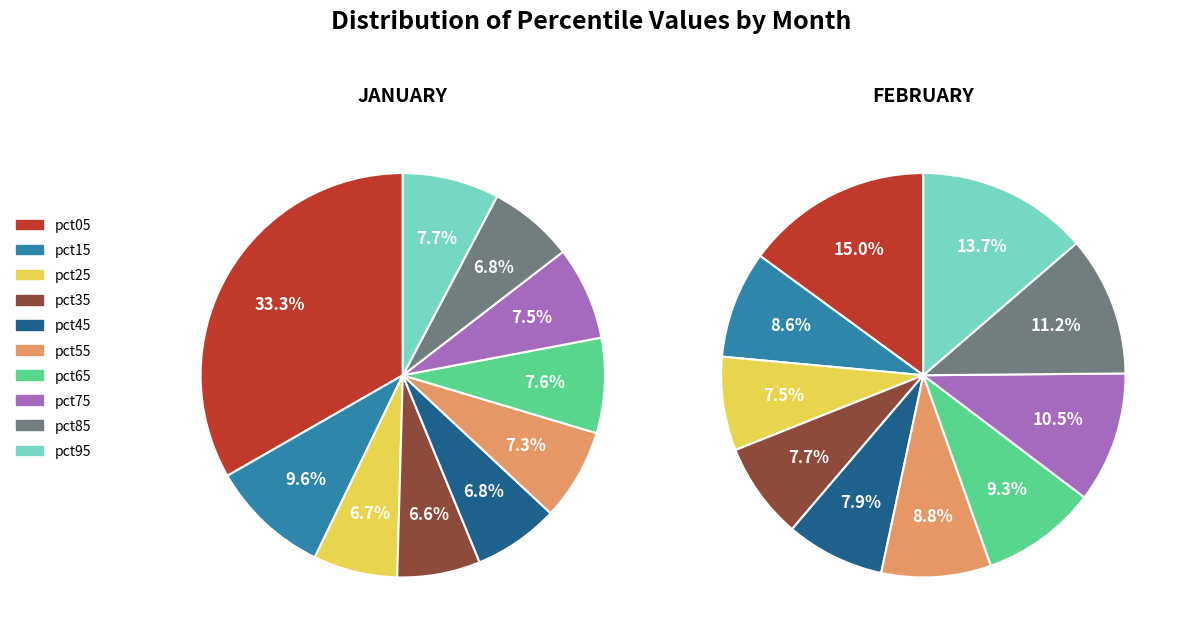

To the nearest percent, what is the combined percentage of 9 and 8?

15%